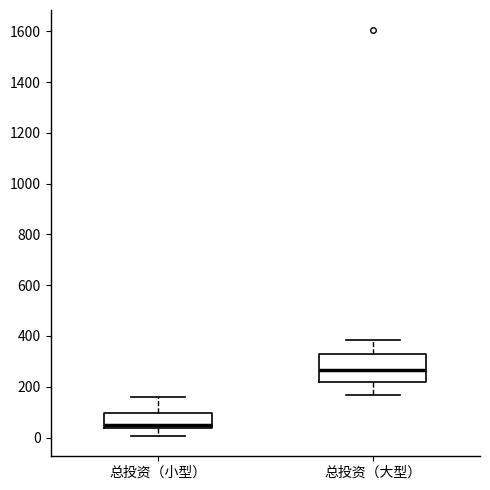

Where does the lower whisker of the box for 总投资（小型） end on the y-axis? The values are not printed on the chart, so give them approximately, as read against the axis.

0